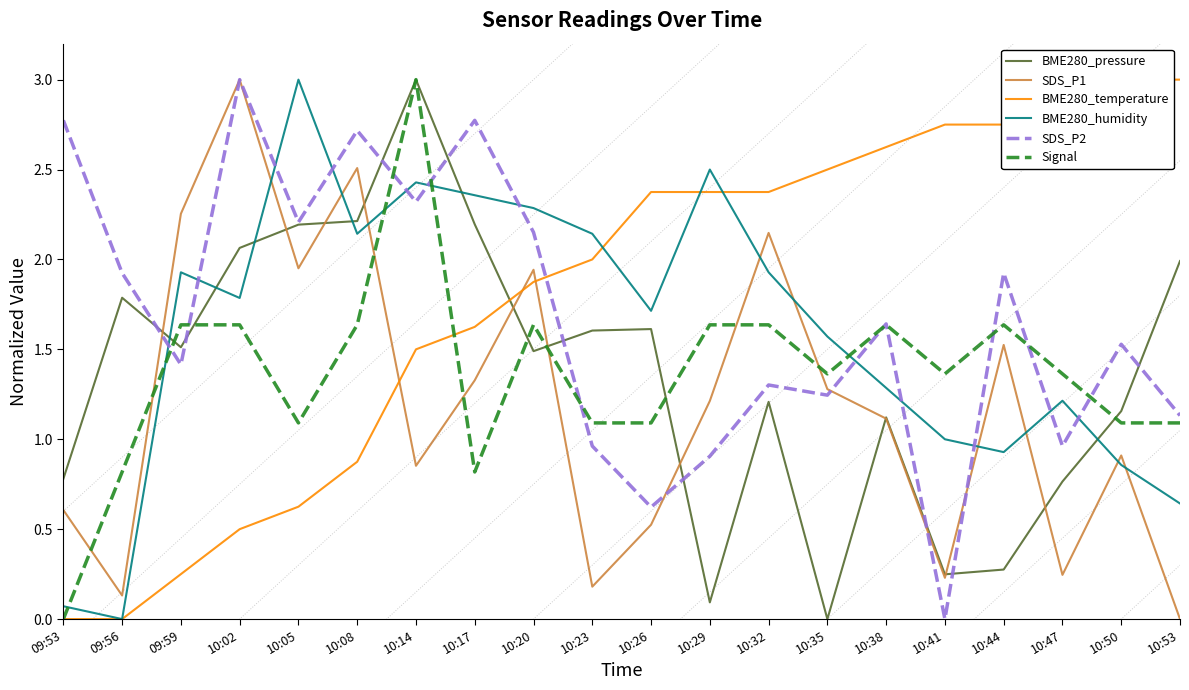

How many lines are shown in the chart?

6